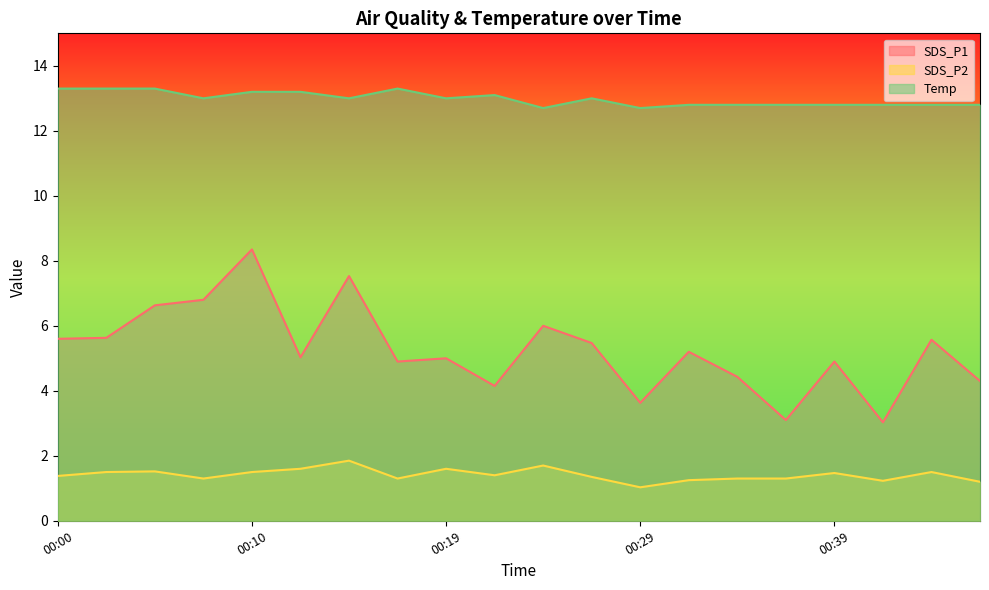

What is the difference between the SDS_P2 values at 00:07 and 00:02?

0.2